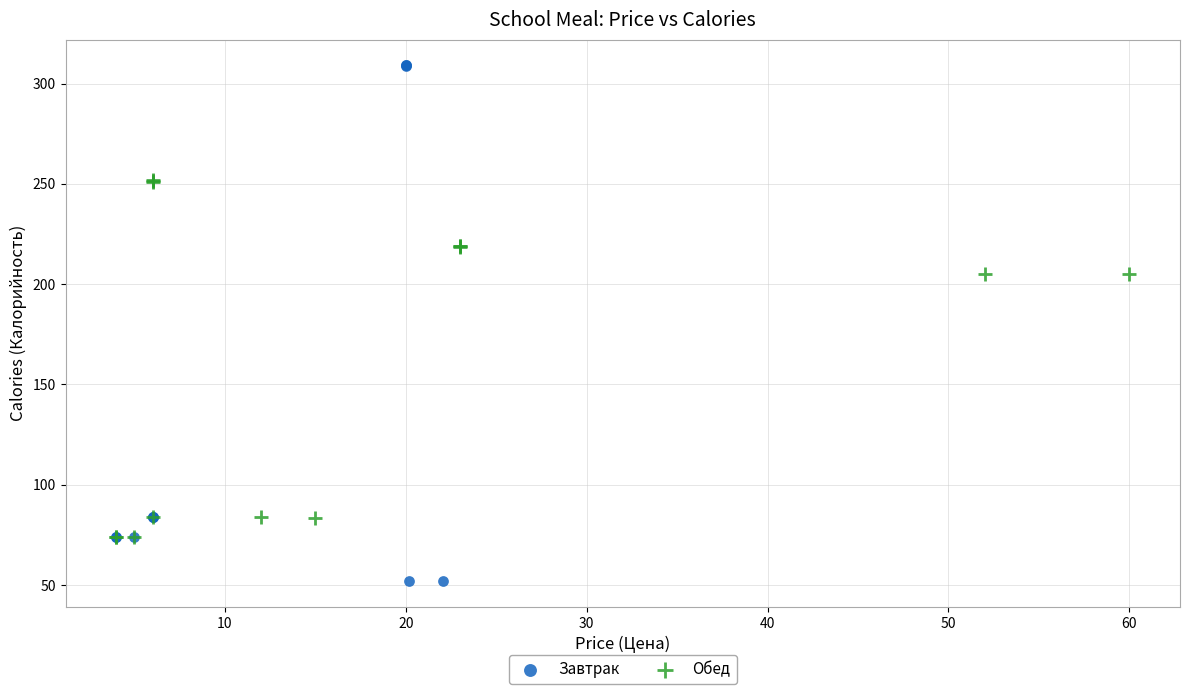

Which series reaches the maximum Y coordinate?

Завтрак